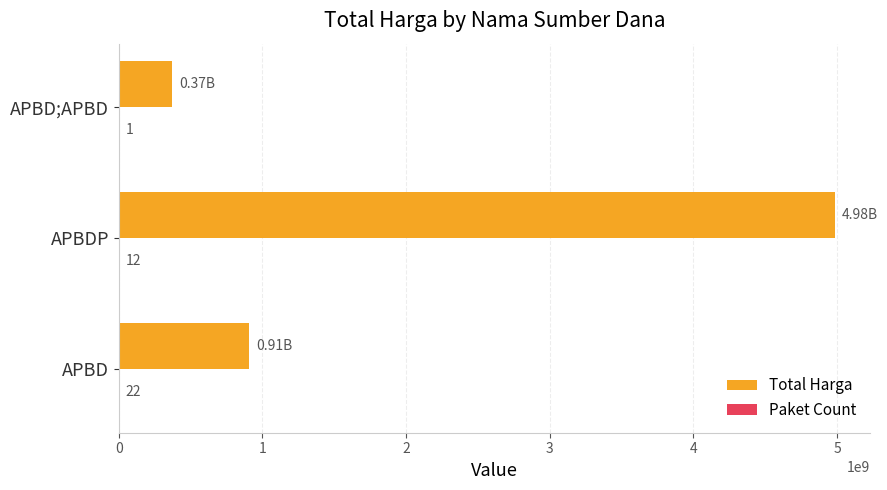

At which category is the sum across all series the highest?

APBDP